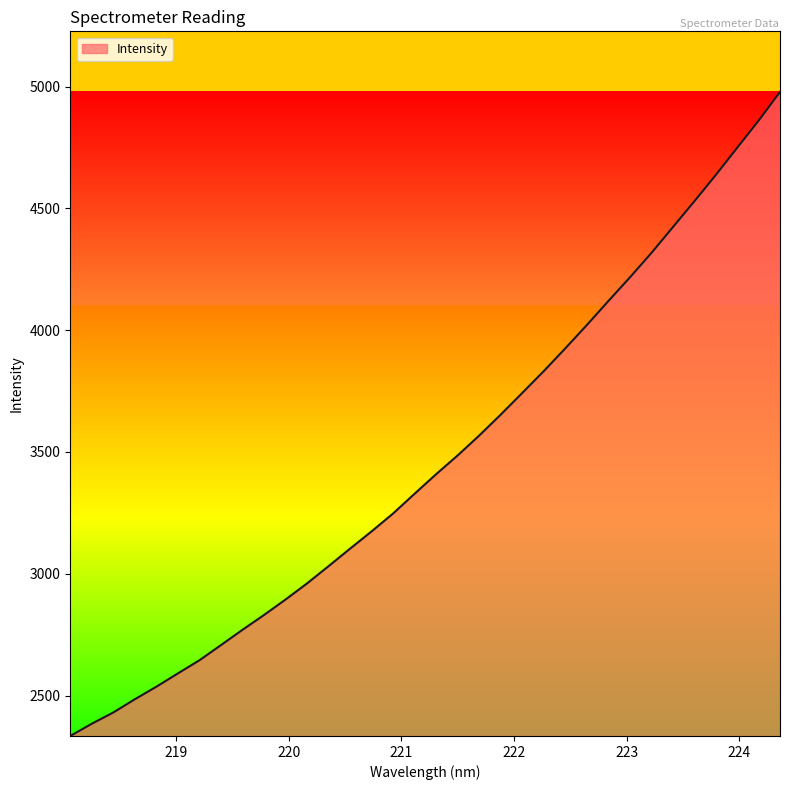

Reading right to left, list all the values displayed in this chart.

4977.7	4859.4	4747.9	4635.8	4527.6	4421.5	4315.4	4215.3	4118.4	4020.1	3924.5	3831.3	3741.8	3653.0	3567.1	3485.7	3408.8	3328.7	3247.5	3174.1	3103.2	3031.3	2960.5	2894.3	2830.8	2770.0	2707.3	2645.0	2591.1	2536.5	2484.9	2430.7	2384.4	2334.2